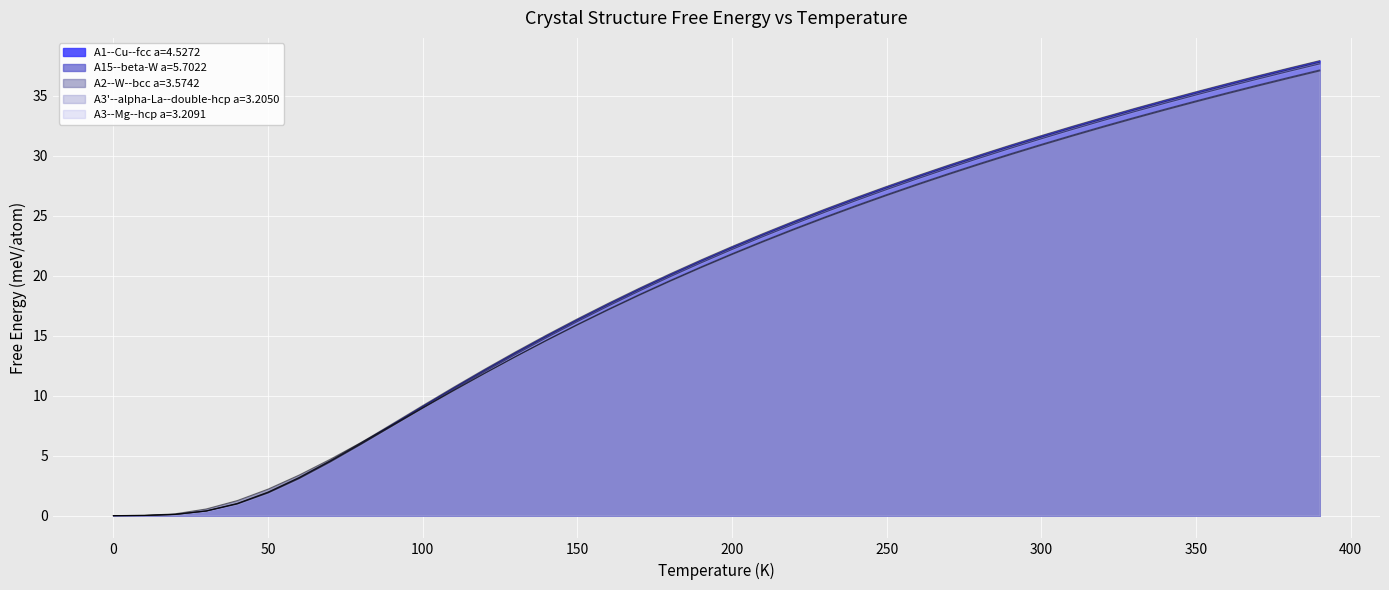

The value of A15--beta-W a=5.7022 at 37 is 62.8. True or false?

False